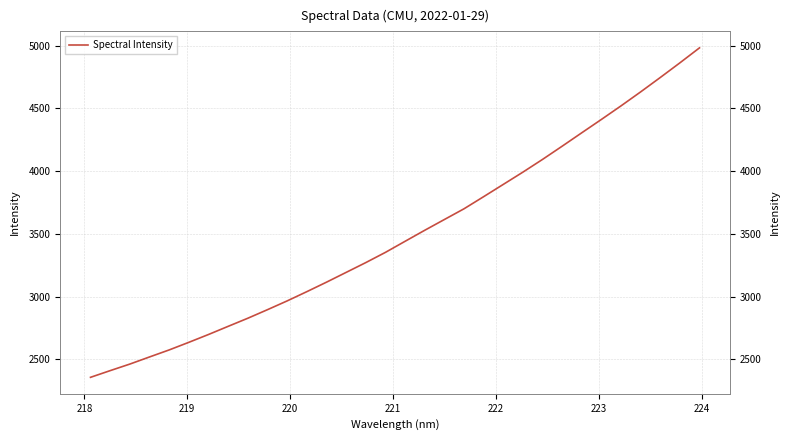

What is the value of the 32nd point from the left?

4981.8